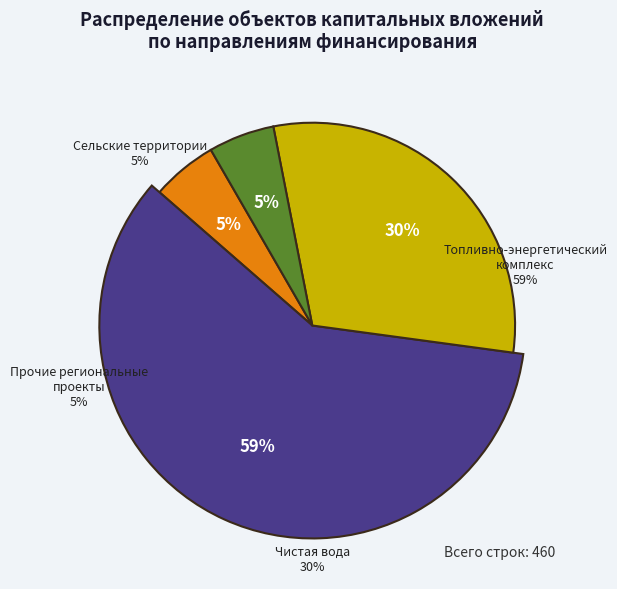

To the nearest percent, what portion does Региональные проекты (Чистая вода) represent?

30%